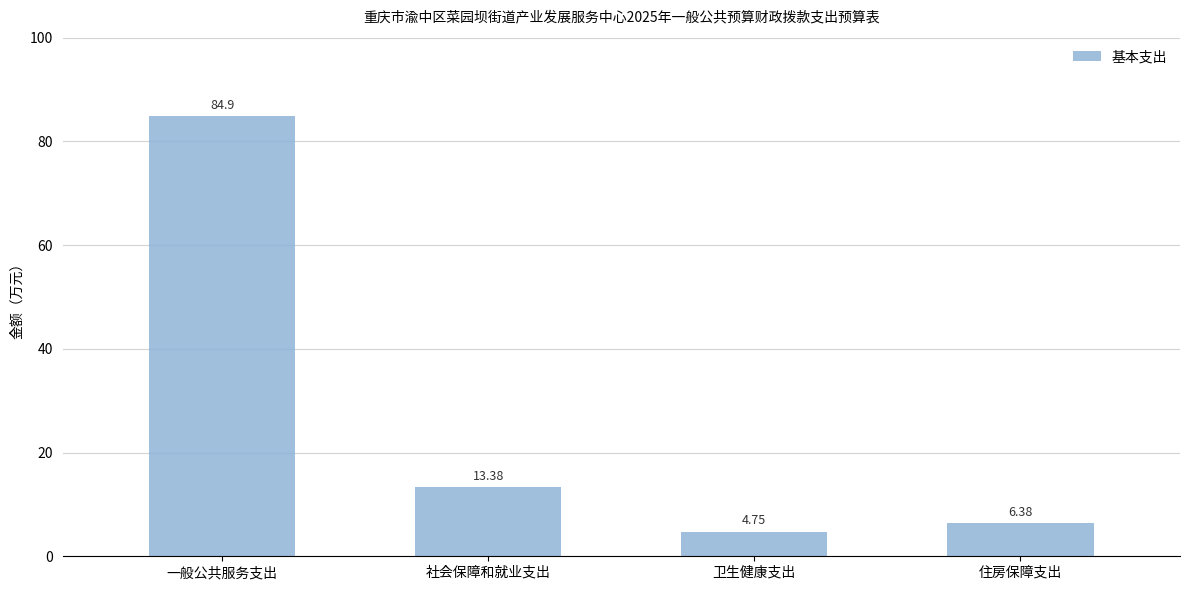

What position from the right is 卫生健康支出?

2